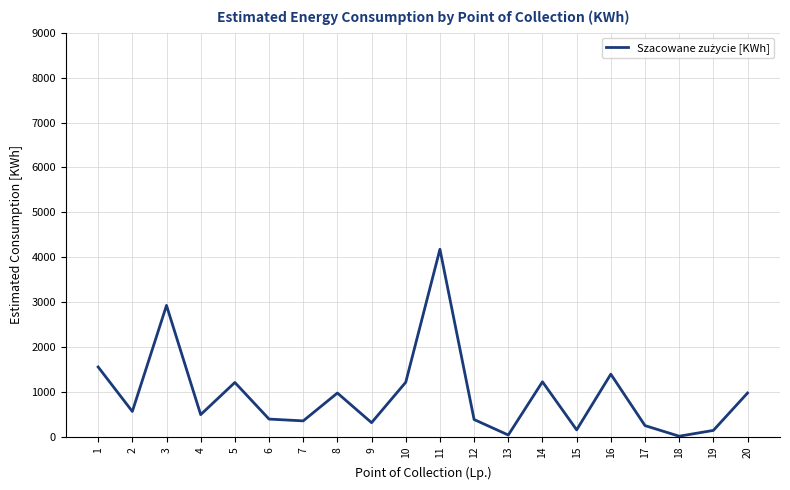

At which label does the data first exceed 570?

1